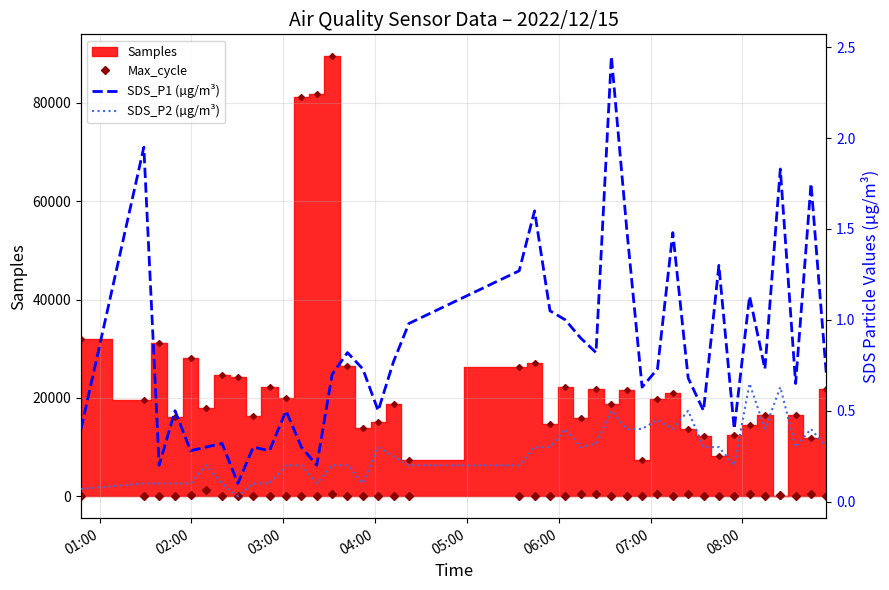

The SDS_P1 (µg/m³) series shows 0.4 at 15. True or false?

False